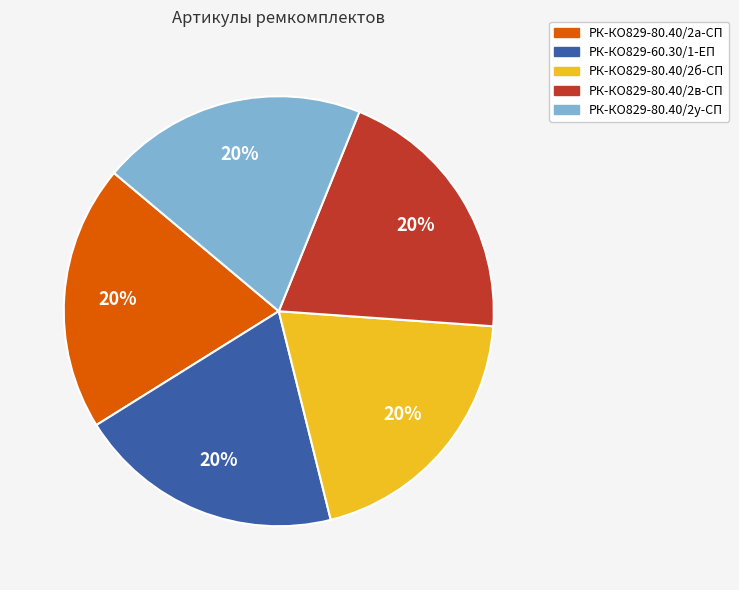

Approximately how many times larger is the value at РК-КО829-80.40/2а-СП compared to РК-КО829-80.40/2в-СП?

1.0